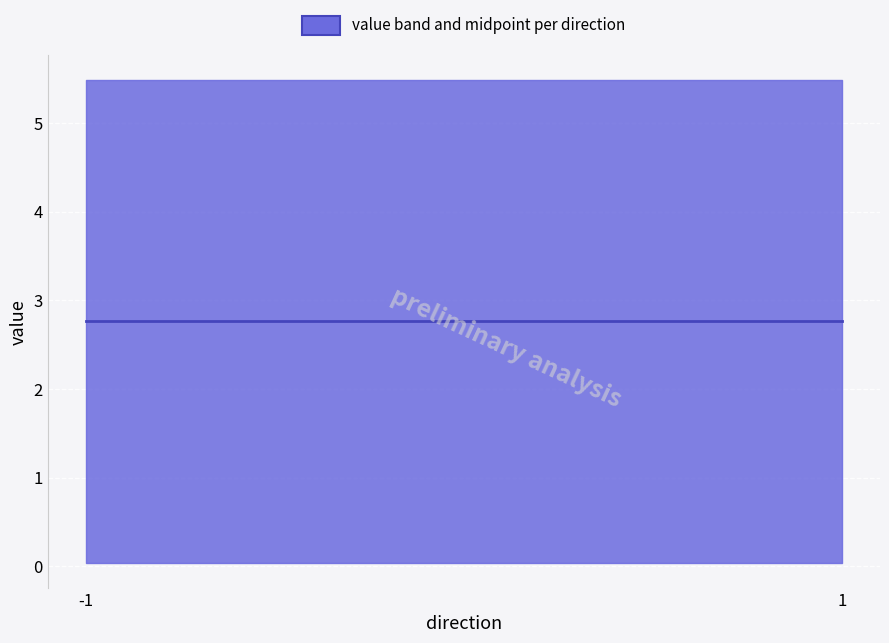

The io_index series shows 1.5 at -1. True or false?

False